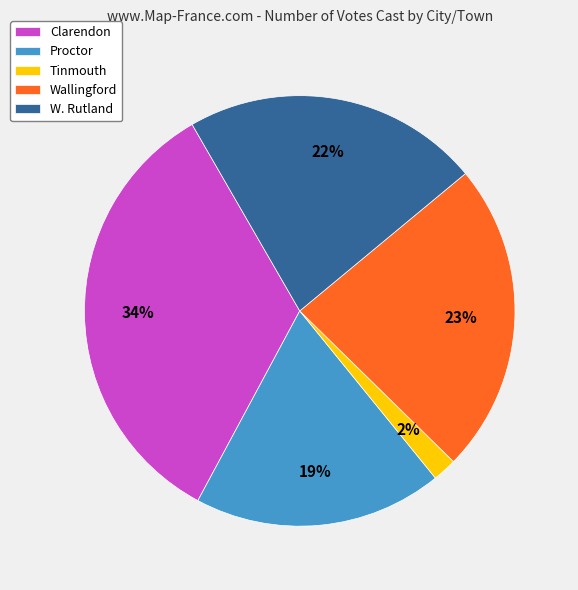

Combined, do Wallingford and Tinmouth account for over 50%?

No